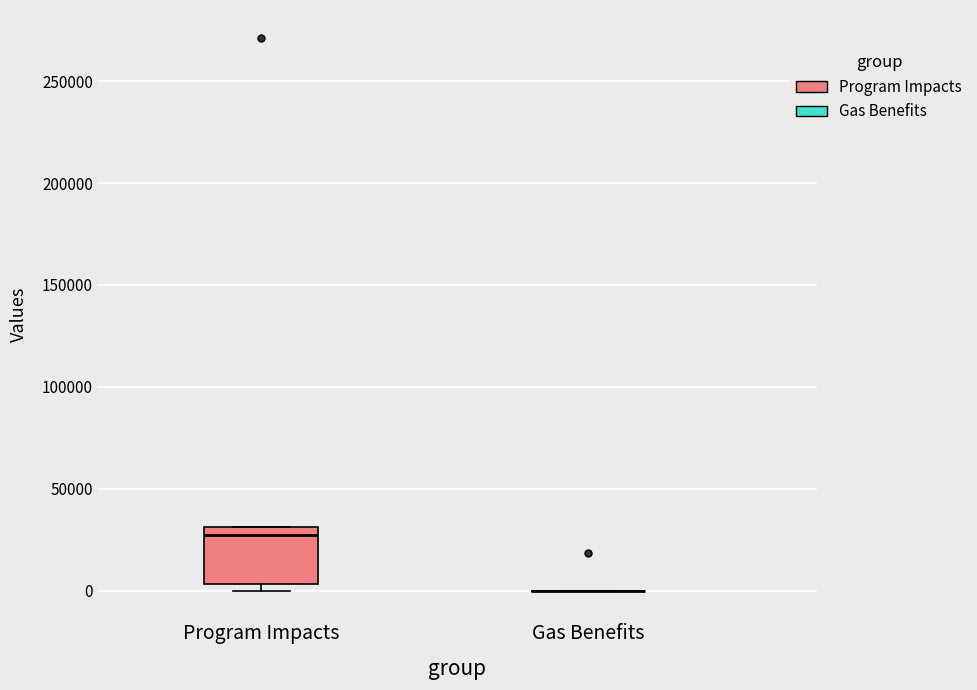

Reading left to right, read every box against the y-axis: the position of its median line, the range the box covers, and the ends of its whiskers. The values are not printed on the chart, so give them approximately, as read against the axis.

Program Impacts: median 25000, box 5000 to 30000, whiskers 0 to 30000
Gas Benefits: box collapsed to a line at 0, whiskers 0 to 0